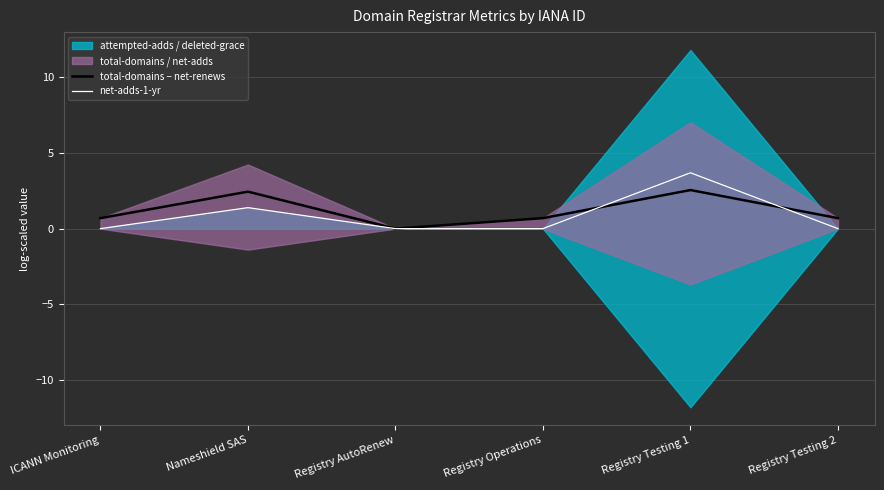

Is it true that net-adds-1-yr equals 0.0 at Registry AutoRenew?

True